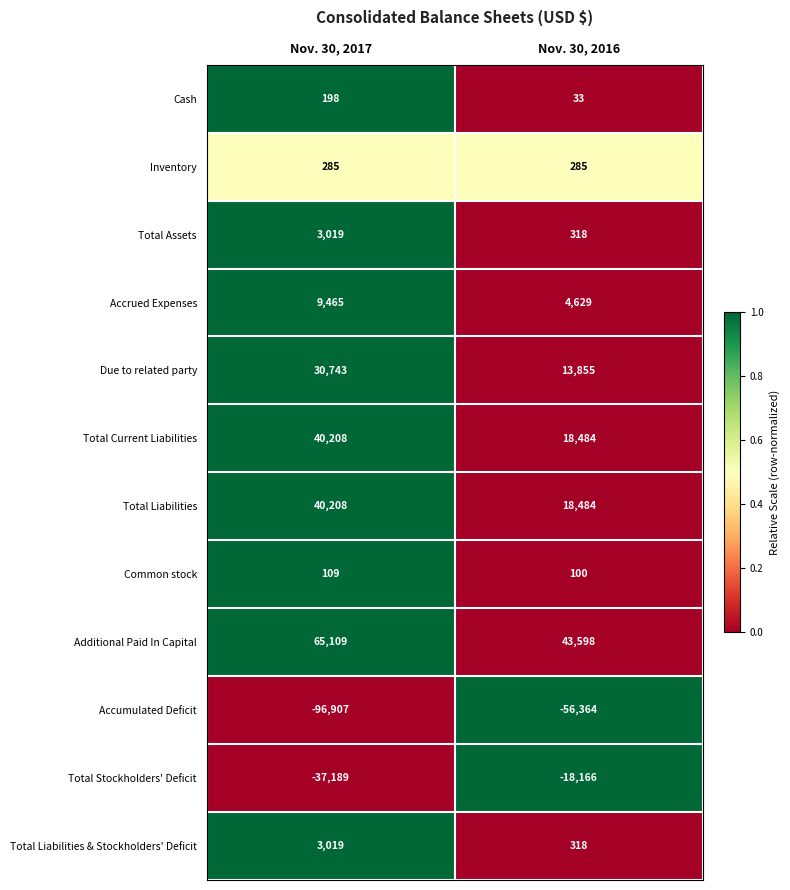

The value of Cash at Nov. 30, 2017 is 120. True or false?

False